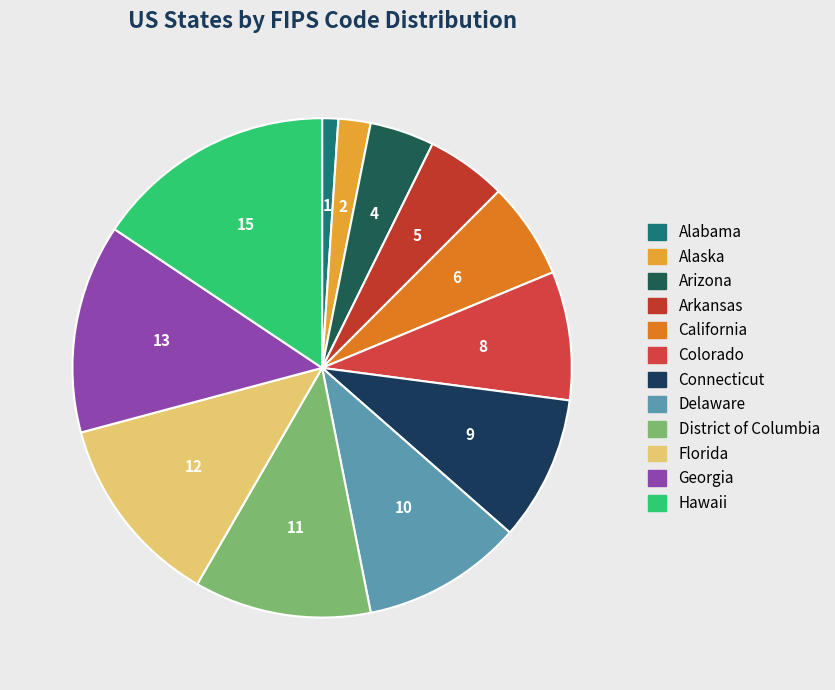

Which slice is the largest?

Hawaii